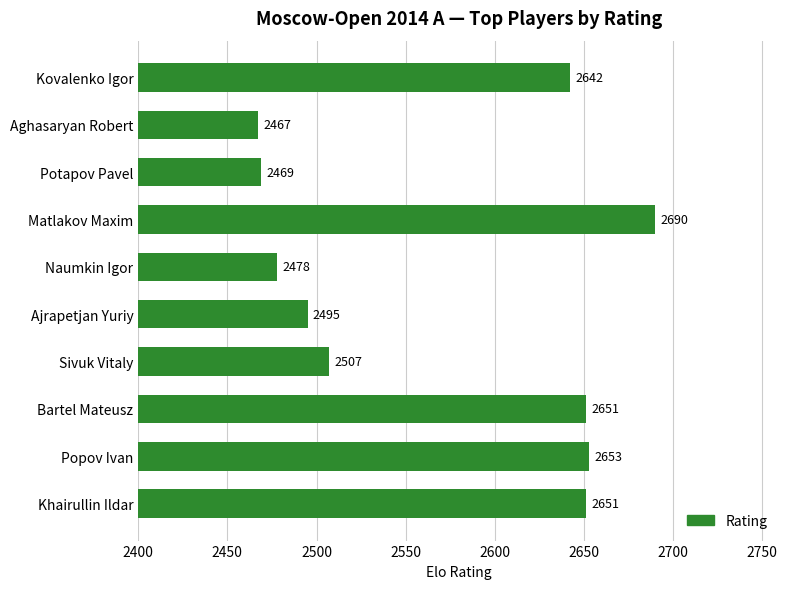

What is the maximum value shown in the chart?

2690